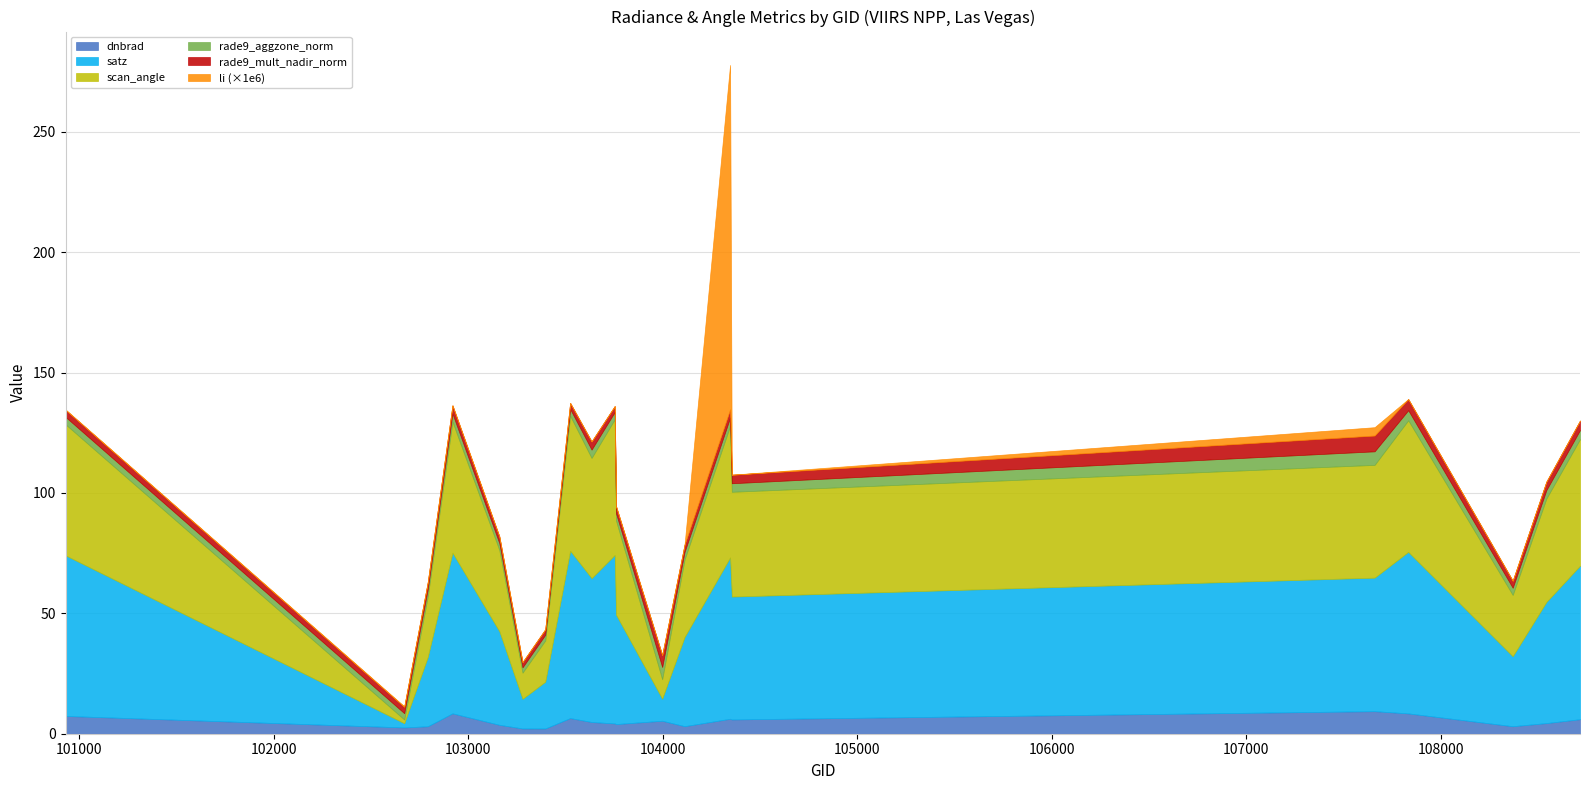

True or false: rade9_mult_nadir_norm and satz intersect in this chart.

True